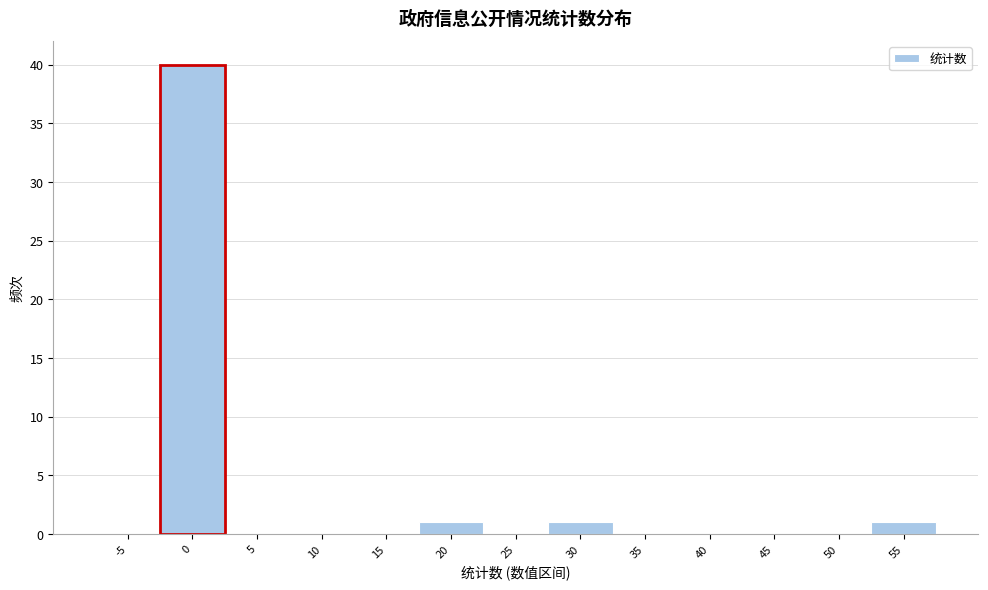

Reading left to right, what are all the values shown in this chart?

-5=0	0=40	5=0	10=0	15=0	20=1	25=0	30=1	35=0	40=0	45=0	50=0	55=1